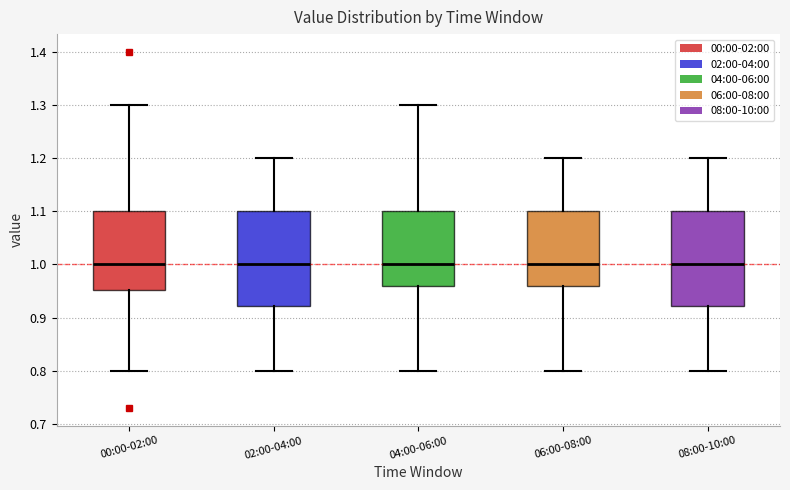

Reading left to right, transcribe this box plot: for each box, give where its median line is, the range the box spans, and where its two whiskers end, as read against the y-axis. The values are not printed on the chart, so give them approximately, as read against the axis.

00:00-02:00: median 1.00, box 0.95 to 1.10, whiskers 0.80 to 1.30
02:00-04:00: median 1.00, box 0.92 to 1.10, whiskers 0.80 to 1.20
04:00-06:00: median 1.00, box 0.96 to 1.10, whiskers 0.80 to 1.30
06:00-08:00: median 1.00, box 0.96 to 1.10, whiskers 0.80 to 1.20
08:00-10:00: median 1.00, box 0.92 to 1.10, whiskers 0.80 to 1.20